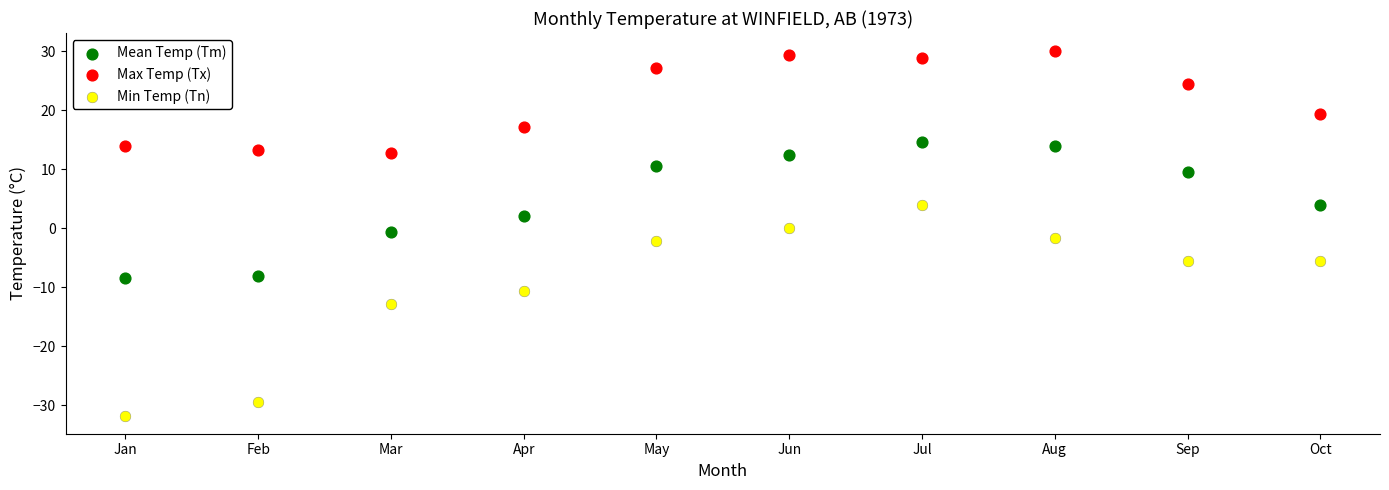

Across all data points, what is the range of Y values (max minus min)?

61.7